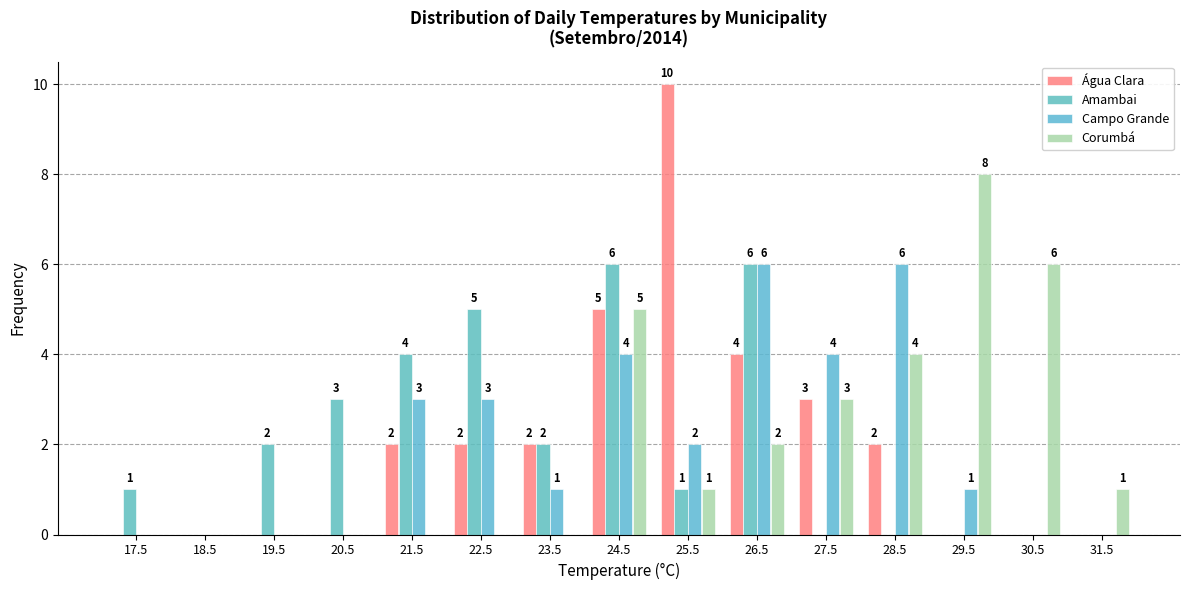

In the Corumbá series, which range on the x-axis has the tallest bar?

29 to 30